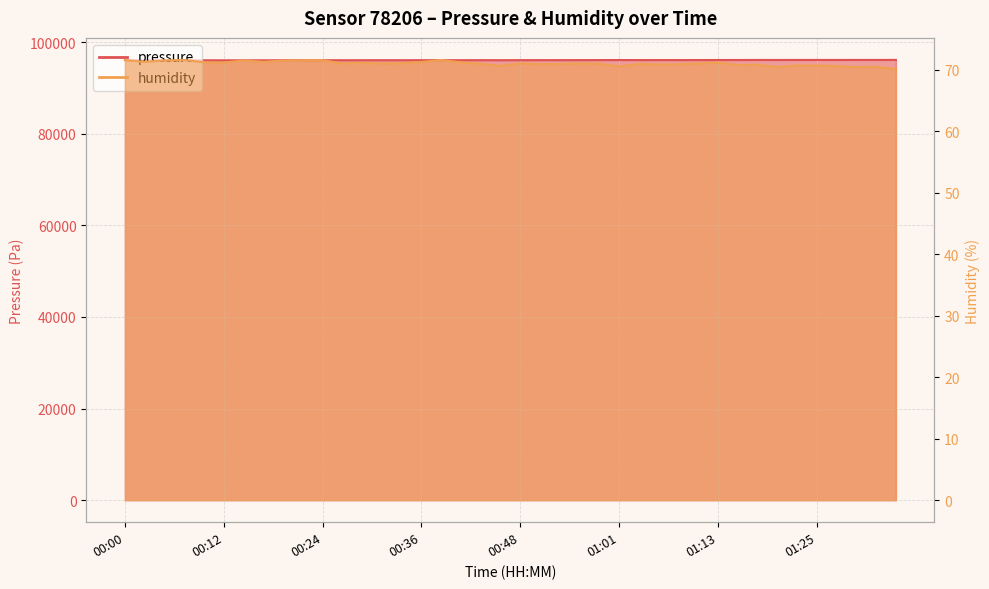

How many interior local valleys does the humidity series have?

12